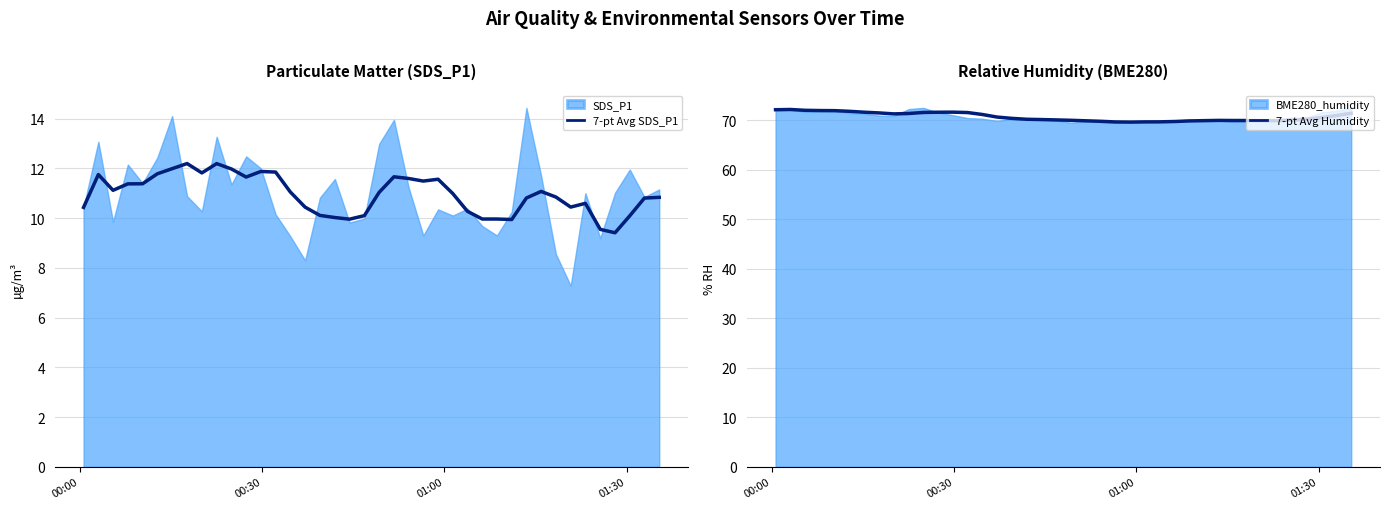

True or false: 7-pt Avg SDS_P1 and 7-pt Avg Humidity intersect in this chart.

False